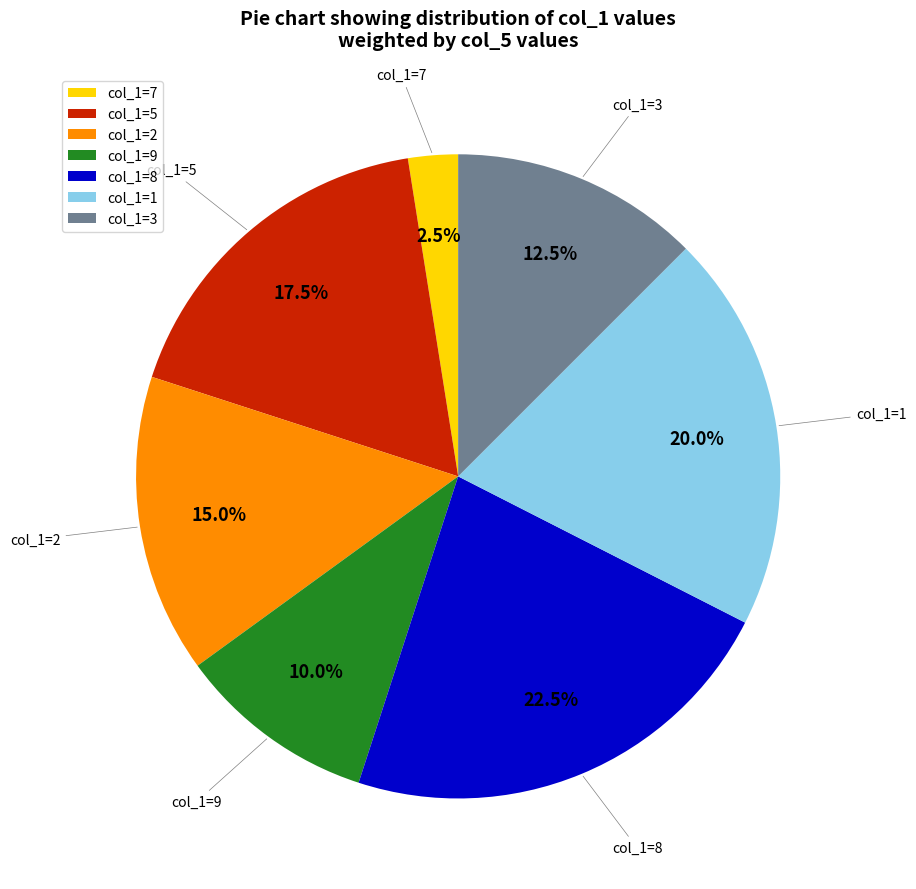

True or false: col_1=2 accounts for 6% of the total.

False